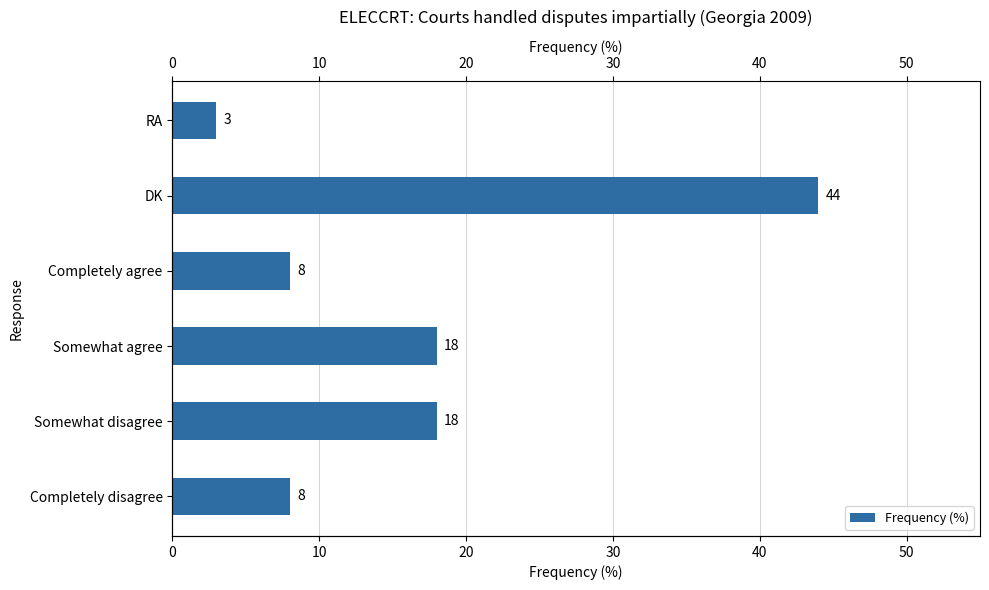

The value at RA is 4. True or false?

False